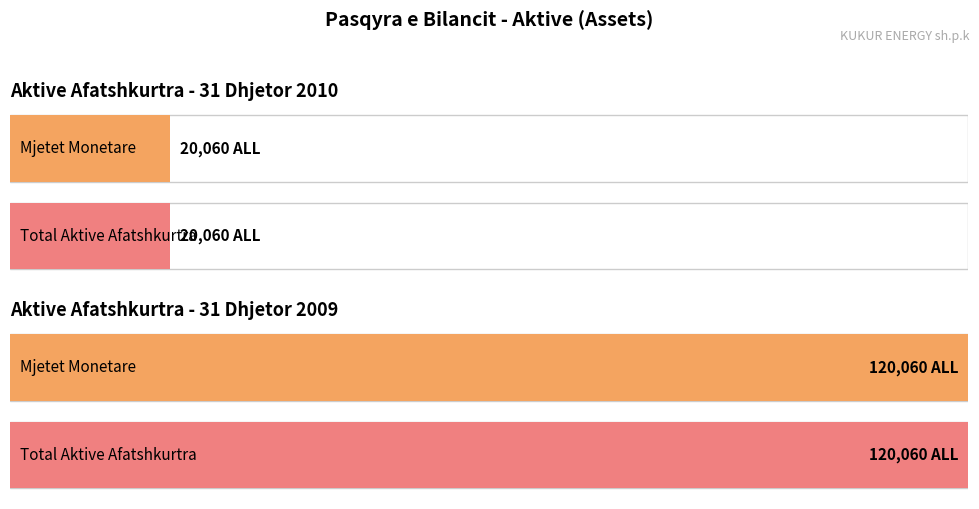

Where is 31 Dhjetor 2009 nearest to the value 60030?

Mjetet Monetare